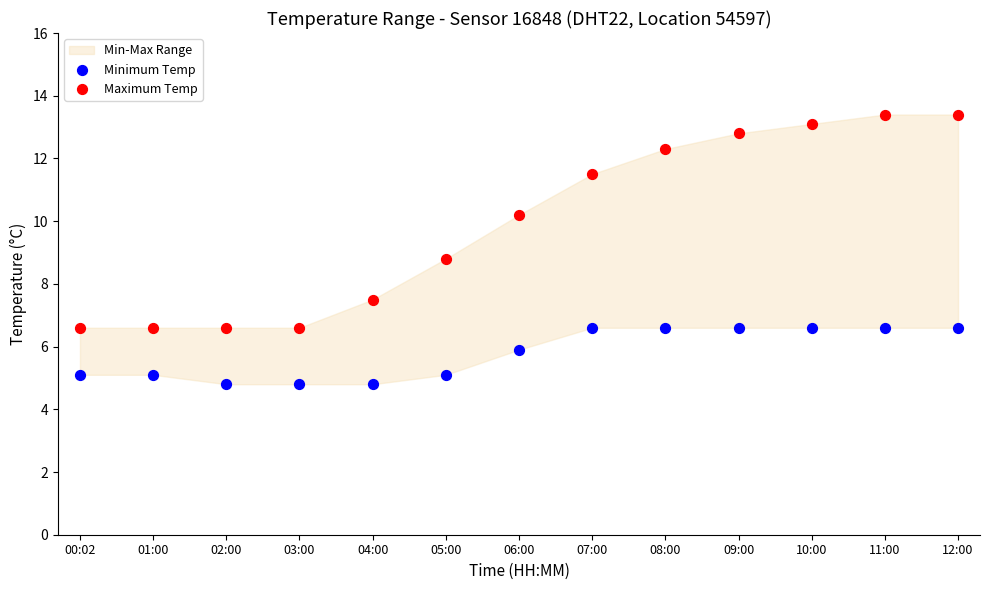

Which series contains the highest Y value?

Maximum Temp